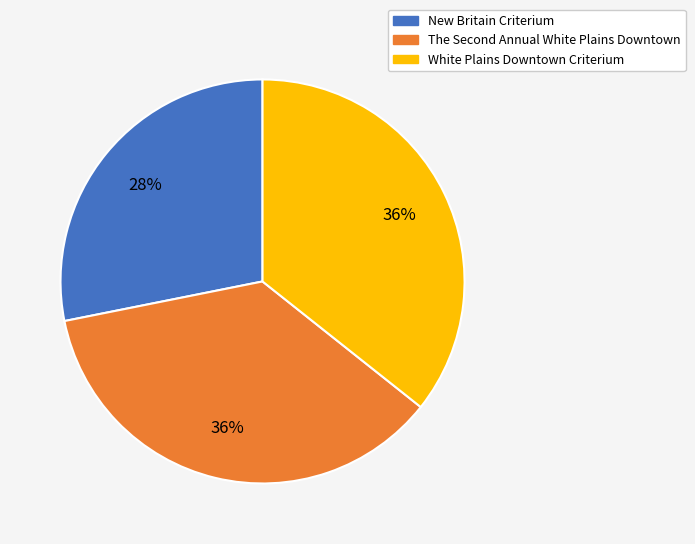

Is it true that White Plains Downtown Criterium is 36% of the pie?

True